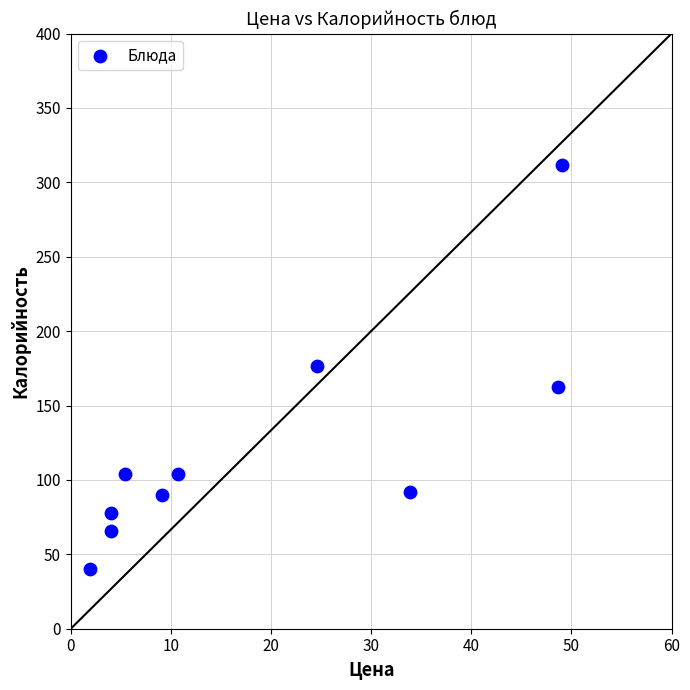

What is the range of X values (max minus min)?

47.2